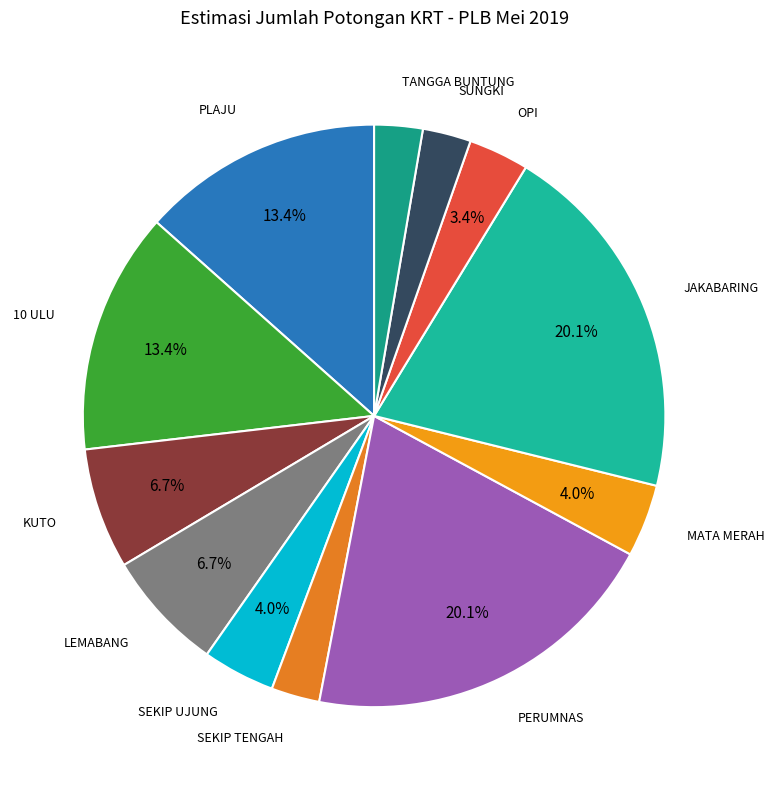

To the nearest percent, what percentage of the pie is KUTO?

7%